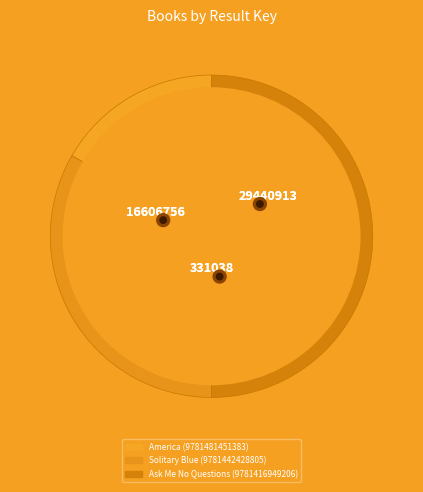

What percentage is NOT represented by Solitary Blue (9781442428805)?

66.7%